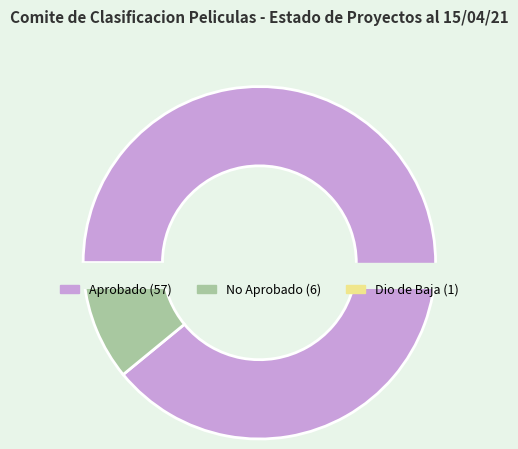

Which category has the smallest portion of the pie?

dio de baja el proyecto